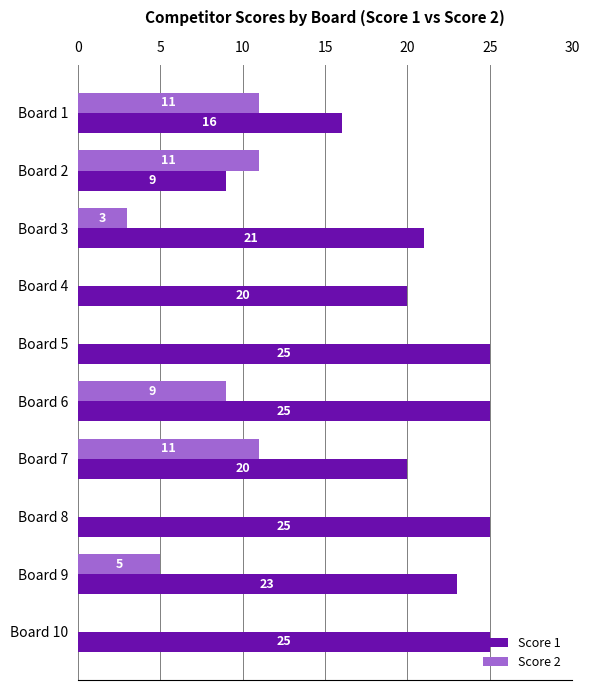

What is the maximum value shown in the chart?

25